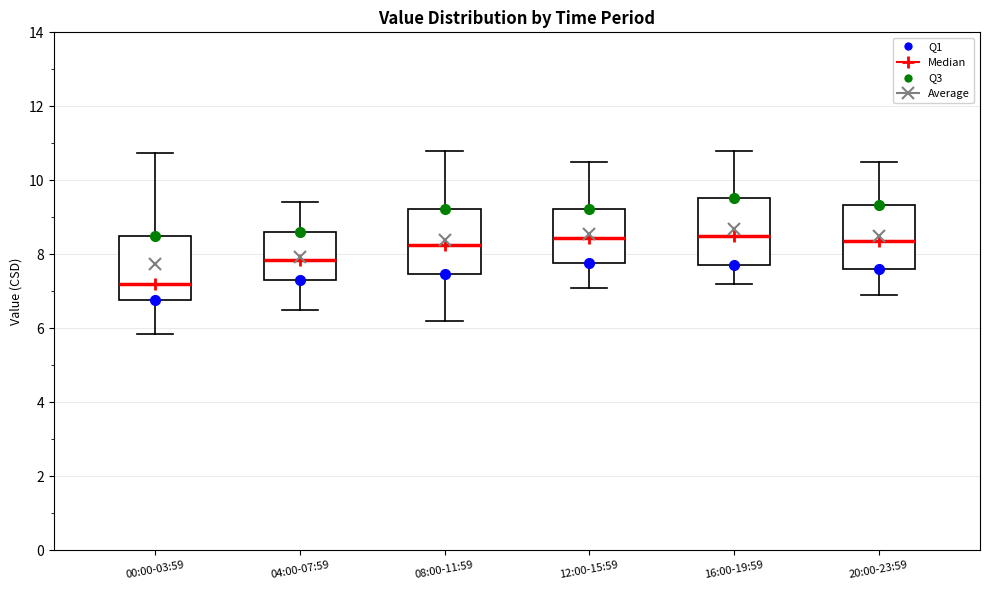

Where is the upper edge of the box for 08:00-11:59 on the y-axis? The values are not printed on the chart, so give them approximately, as read against the axis.

9.2